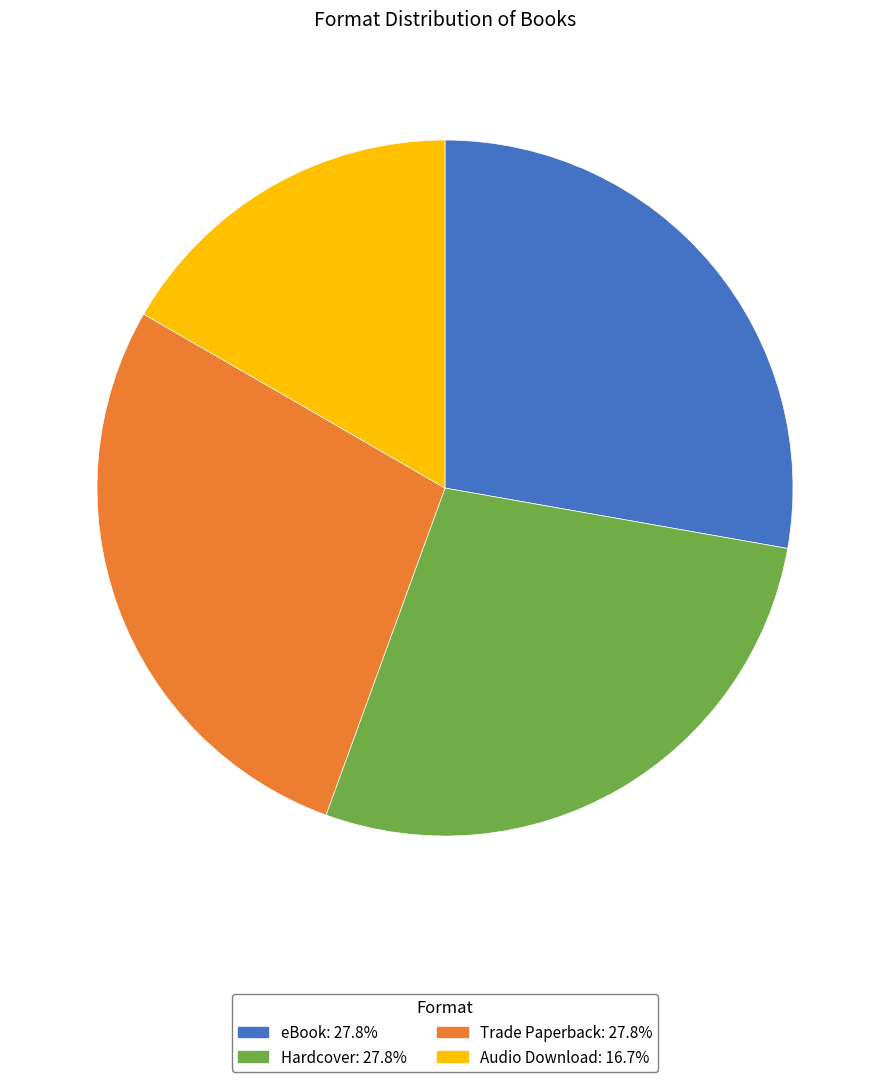

Does Audio Download account for over 50% of the chart?

No